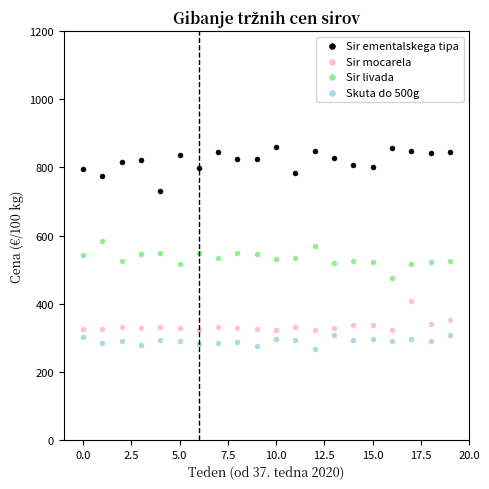

Which series contains the lowest Y value?

Skuta do 500g